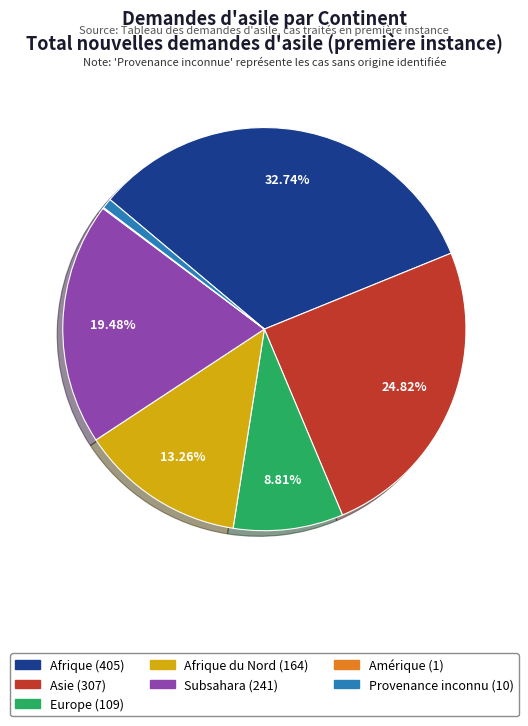

Is there a majority slice in this chart?

No